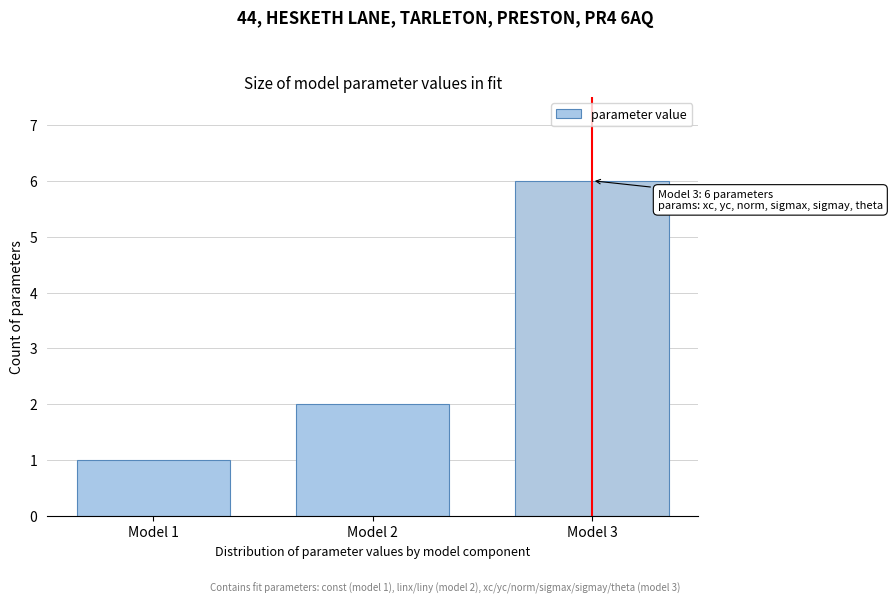

Reading left to right, what are all the values shown in this chart?

Model 1=1	Model 2=2	Model 3=6